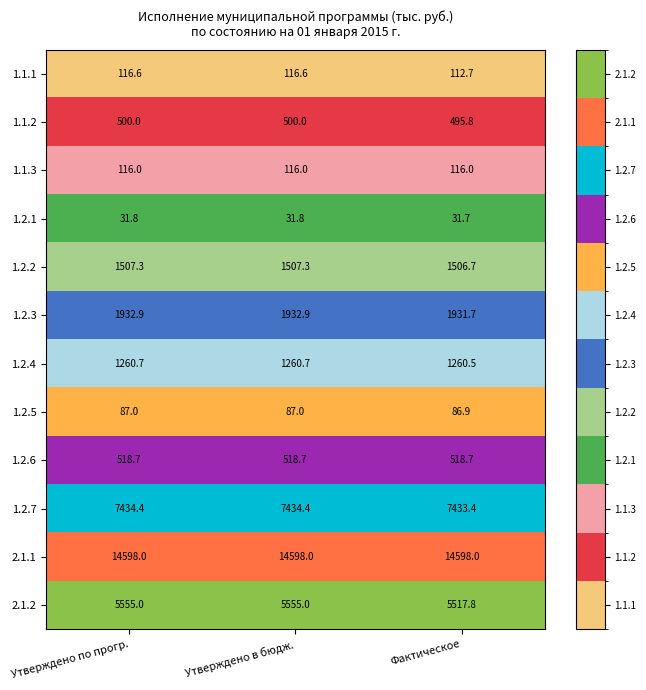

List the series in order of their peak value, lowest first.

1.2.1, 1.2.5, 1.1.3, 1.1.1, 1.1.2, 1.2.6, 1.2.4, 1.2.2, 1.2.3, 2.1.2, 1.2.7, 2.1.1